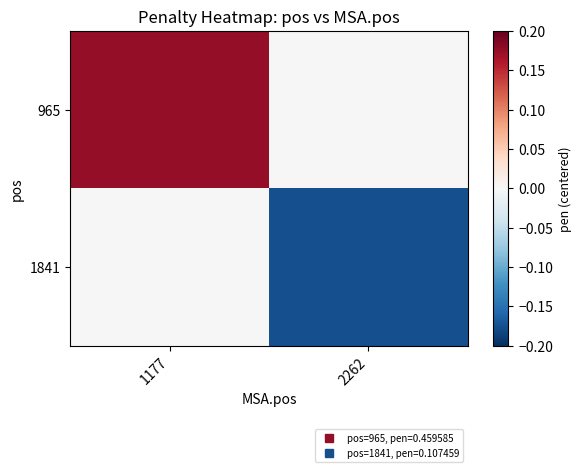

Reading left to right, extract all data points from this chart.

965: 1177=0.2	2262=0.0
1841: 1177=0.0	2262=-0.2